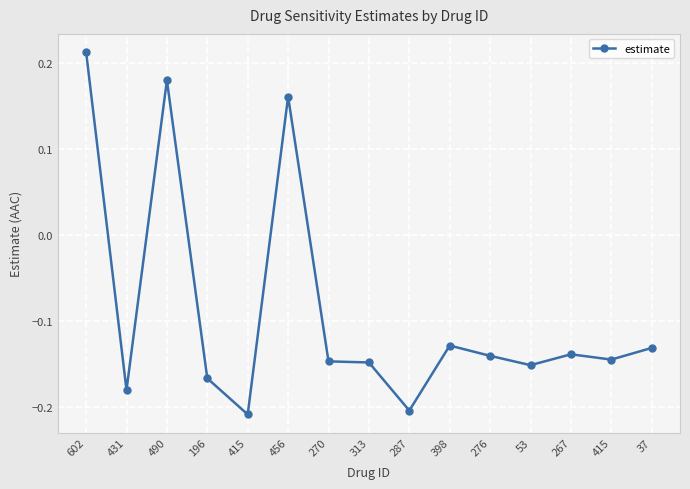

What is the value of the 1st point from the left?

0.2